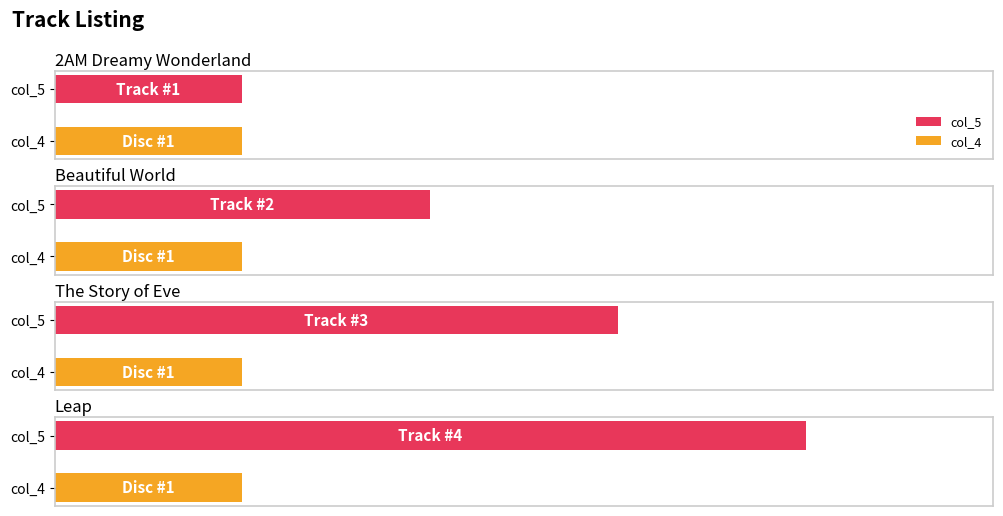

What is the value of the col_5 bar at the 4th from the left?

4